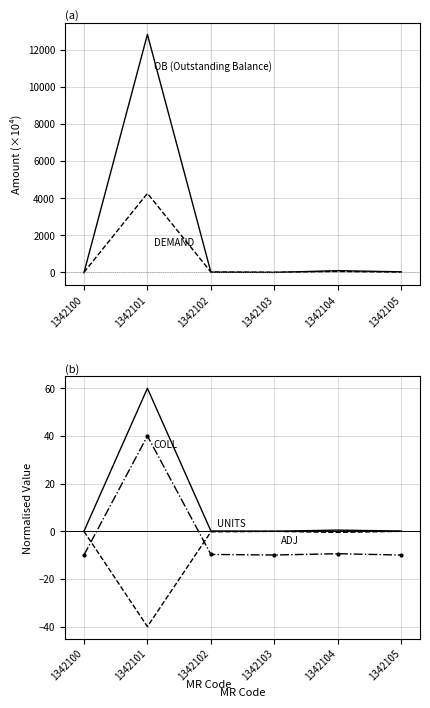

Read the COLLECTION value at 1342105.

-10.0